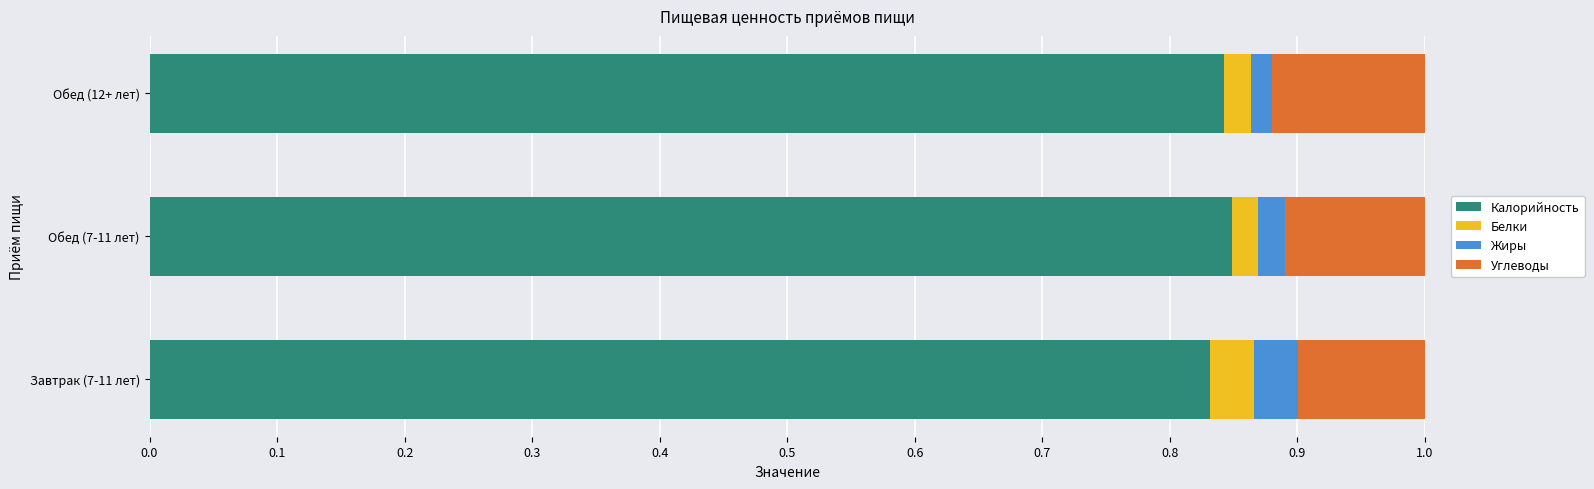

Count the Калорийность values in the range 0 to 1.

3